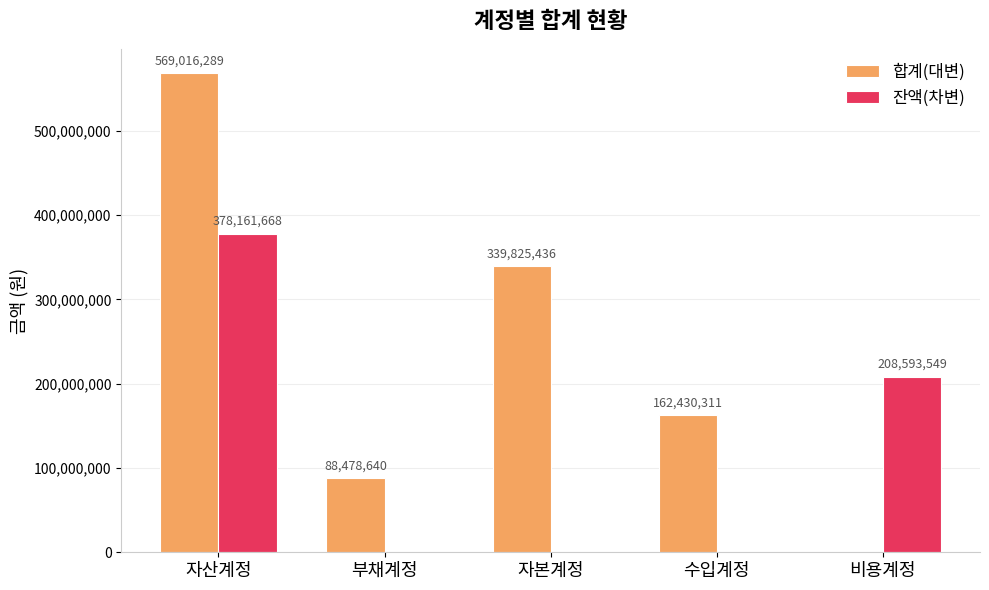

What is the sum of the 합계(대변) values at 수입계정 and 자산계정?

731446600